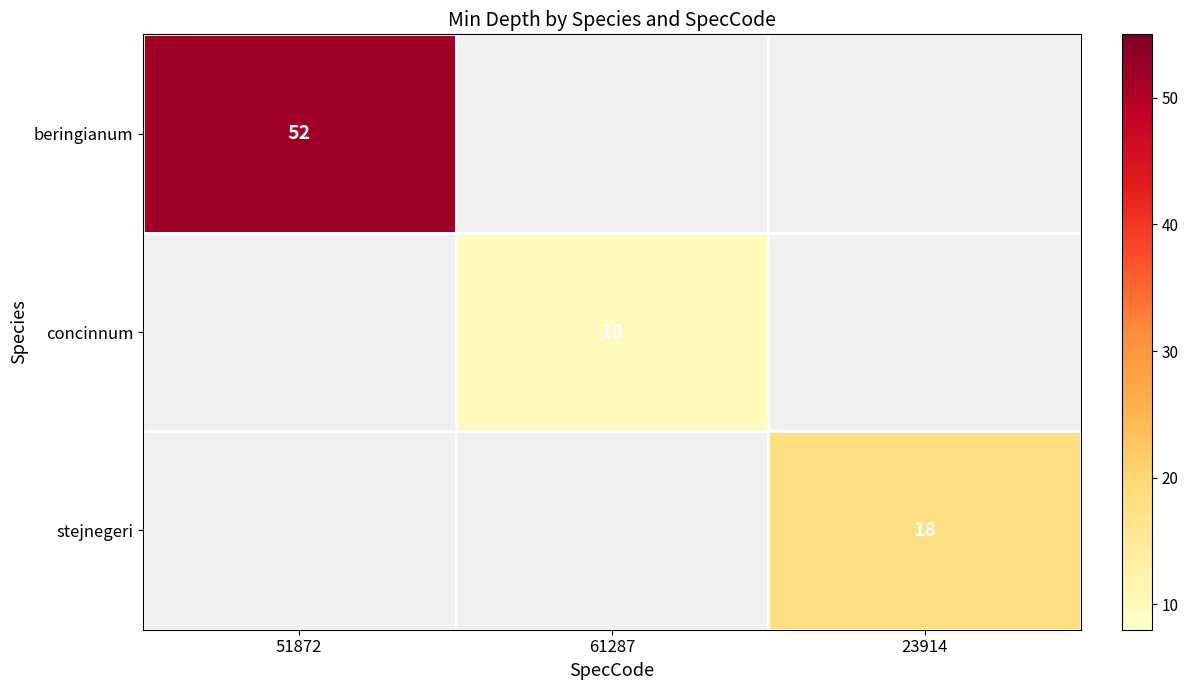

The value of stejnegeri at 23914 is 32. True or false?

False